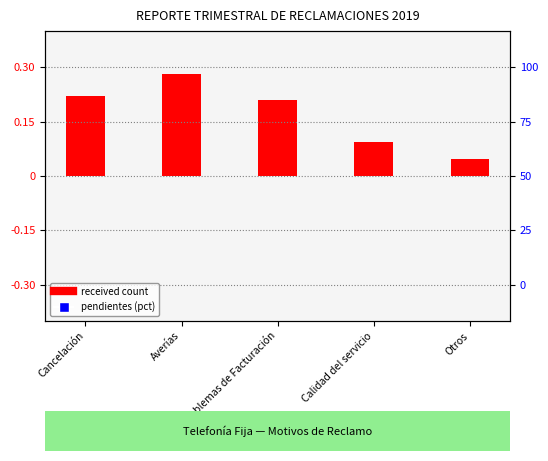

Which series has the largest total across all categories?

received count